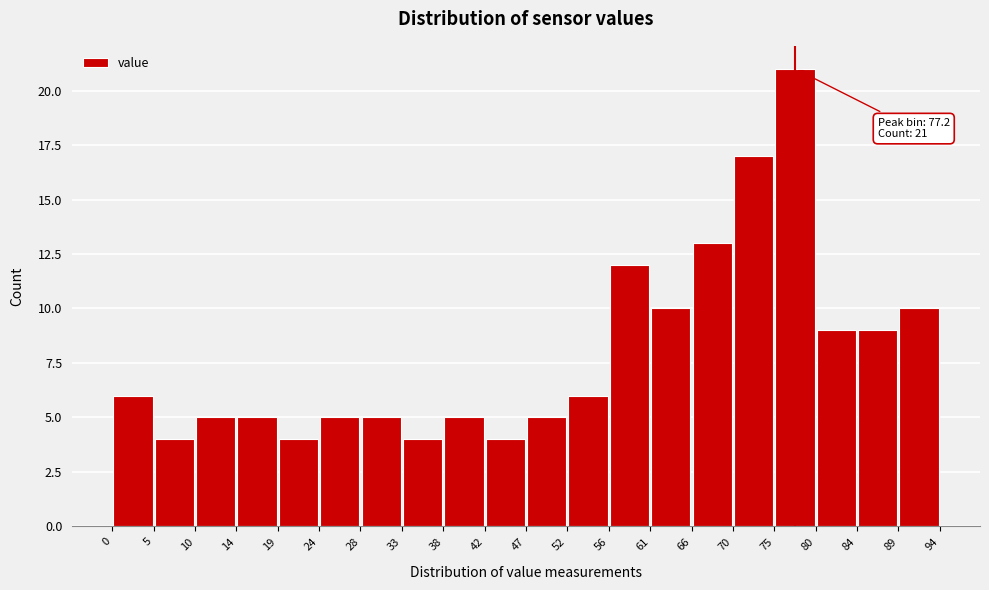

Over which range of the x-axis is the bar tallest?

75 to 80